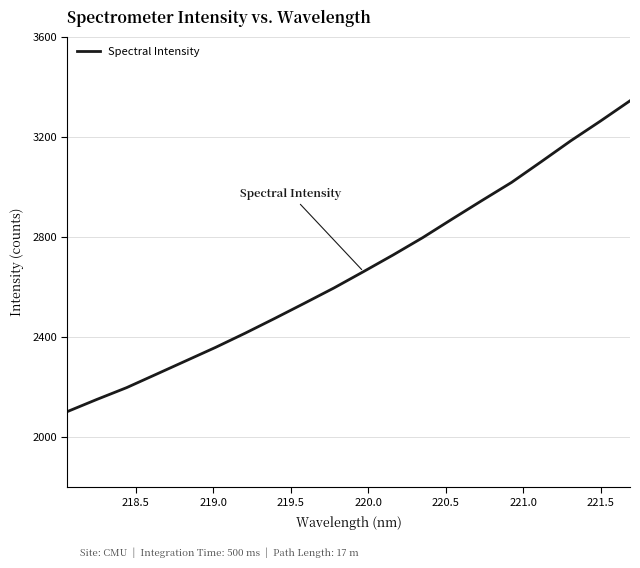

What is the smallest value displayed?

2103.1